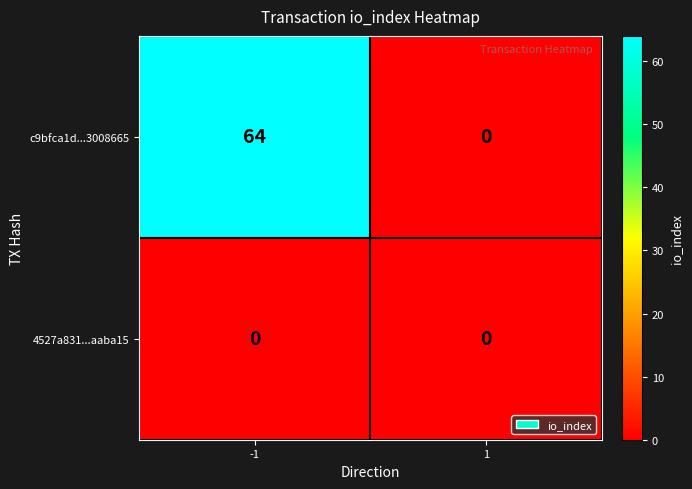

The value of c9bfca1d...3008665 at -1 is 64. True or false?

True